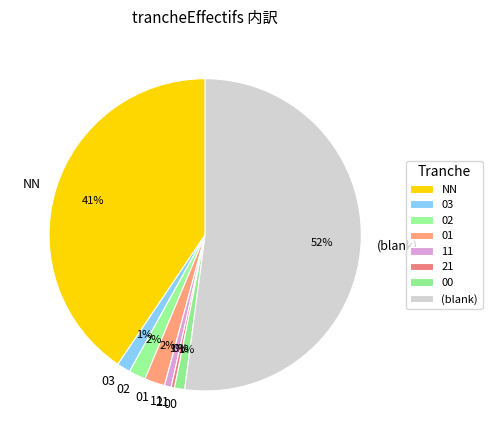

To the nearest percent, what is the combined percentage of 21 and 02?

2%